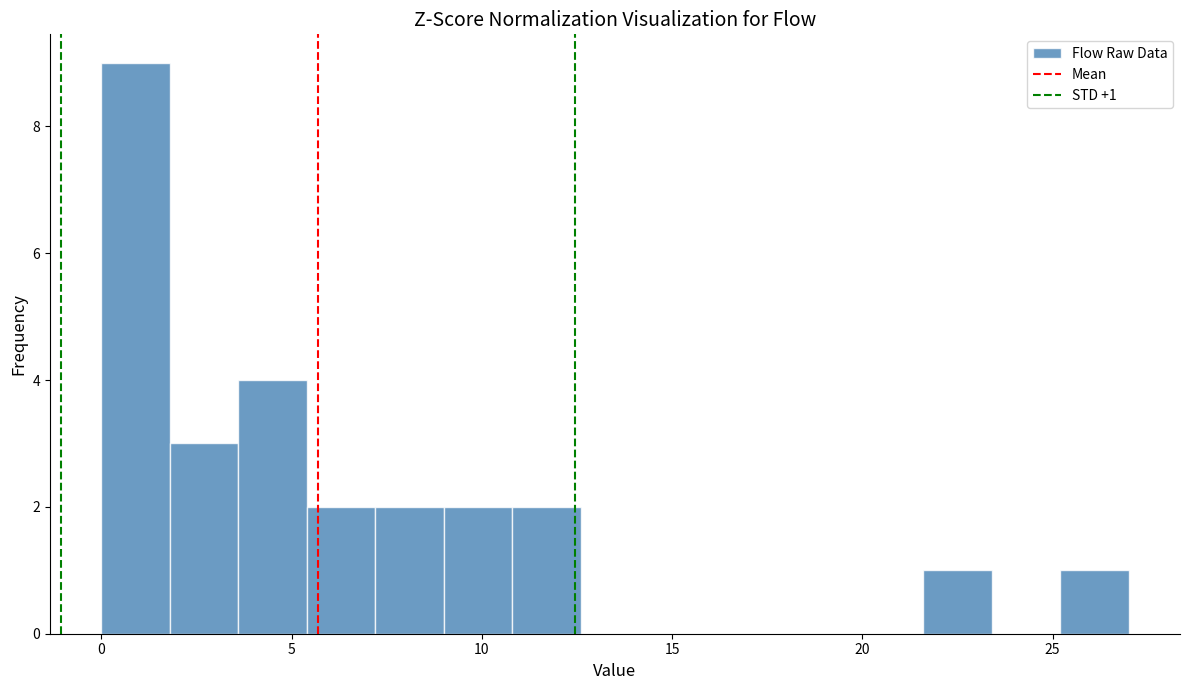

Around what value on the x-axis is the tallest bar? Give the approximate position of its centre, as read against the axis.

1.0